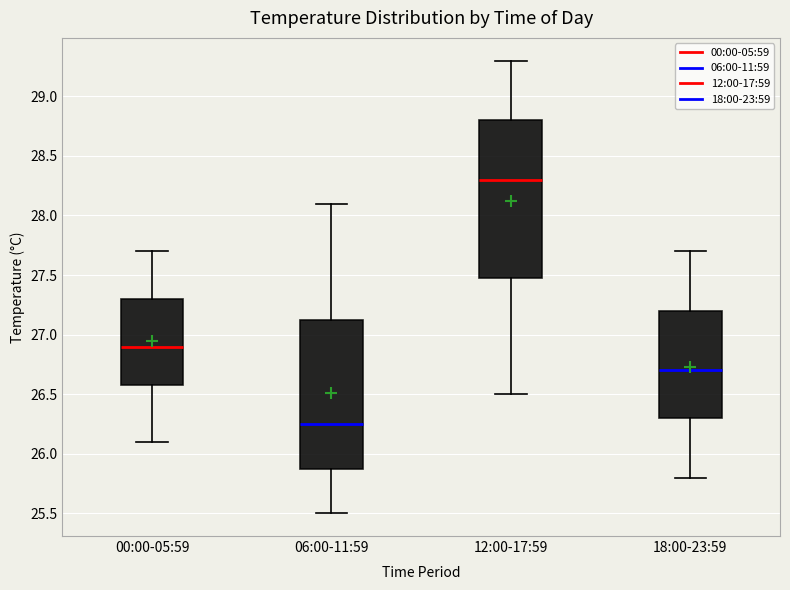

Reading left to right, read every box against the y-axis: the position of its median line, the range the box covers, and the ends of its whiskers. The values are not printed on the chart, so give them approximately, as read against the axis.

00:00-05:59: median 26.90, box 26.60 to 27.30, whiskers 26.10 to 27.70
06:00-11:59: median 26.25, box 25.90 to 27.15, whiskers 25.50 to 28.10
12:00-17:59: median 28.30, box 27.50 to 28.80, whiskers 26.50 to 29.30
18:00-23:59: median 26.70, box 26.30 to 27.20, whiskers 25.80 to 27.70